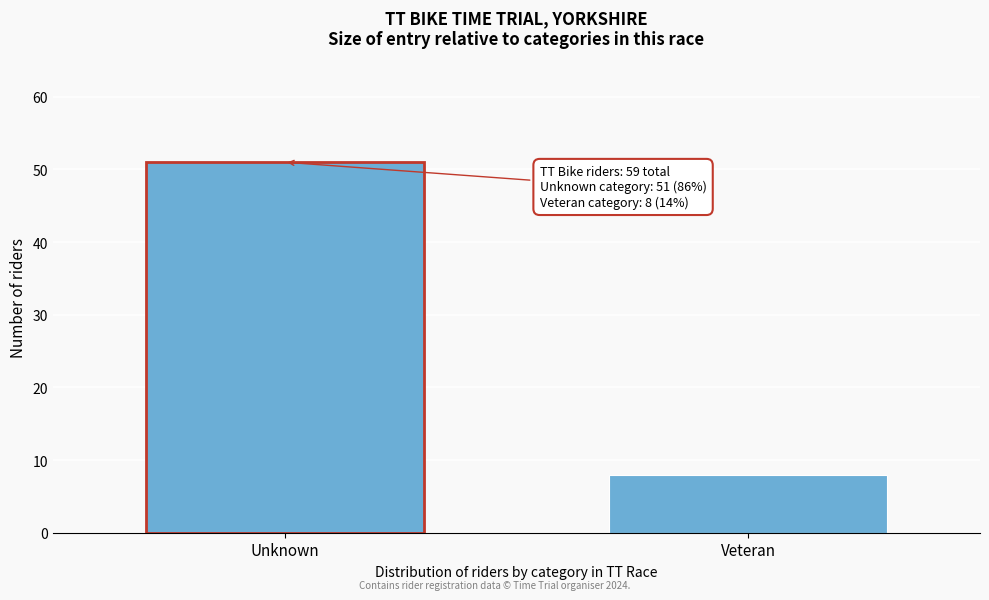

Reading left to right, transcribe all the data shown in this chart.

Unknown=51	Veteran=8